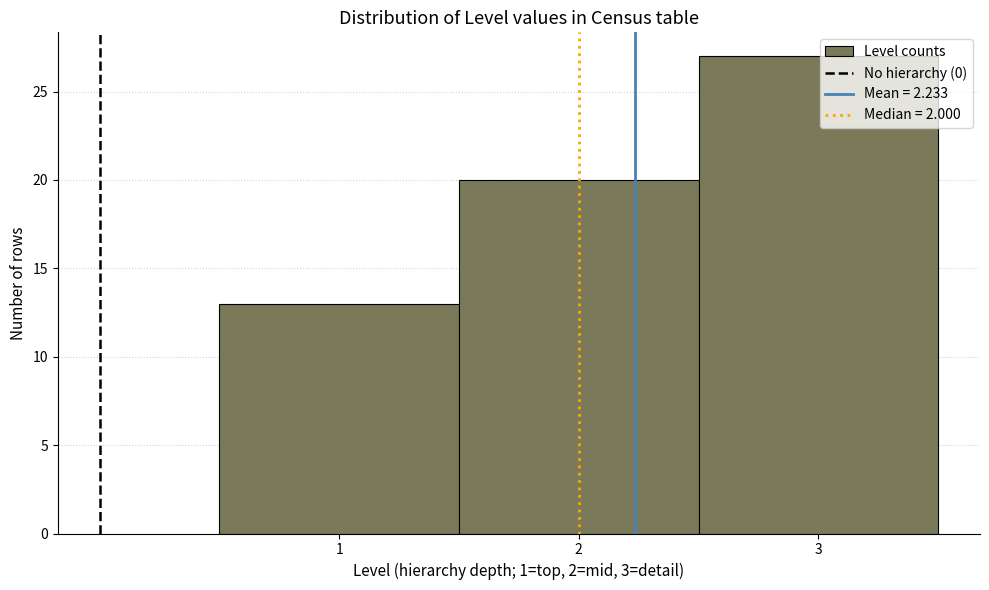

Over which range of the x-axis is the bar tallest?

2.5 to 3.5